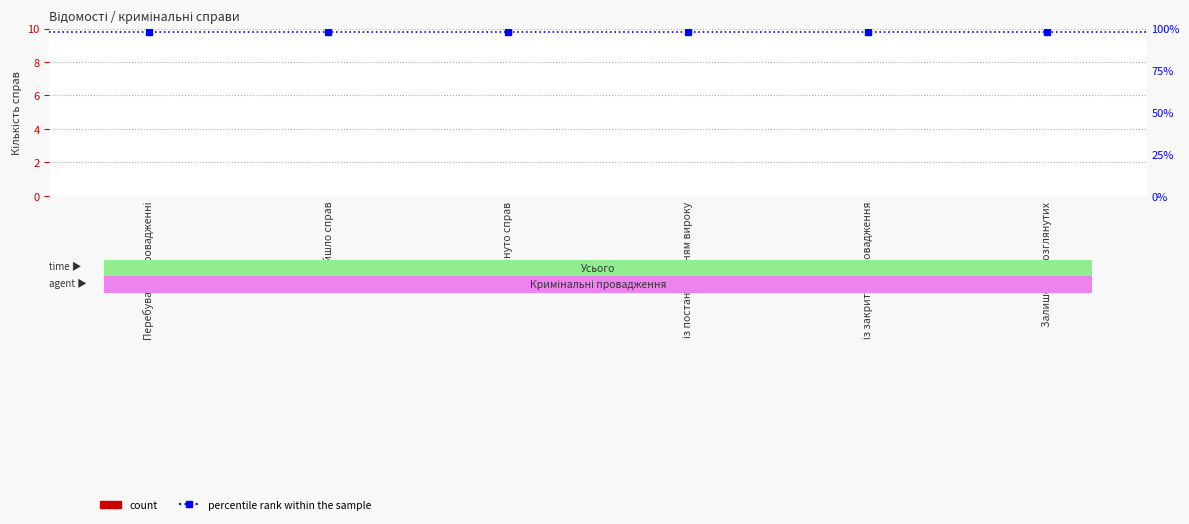

Rank the series by their average value, from lowest to highest.

count, percentile rank within the sample